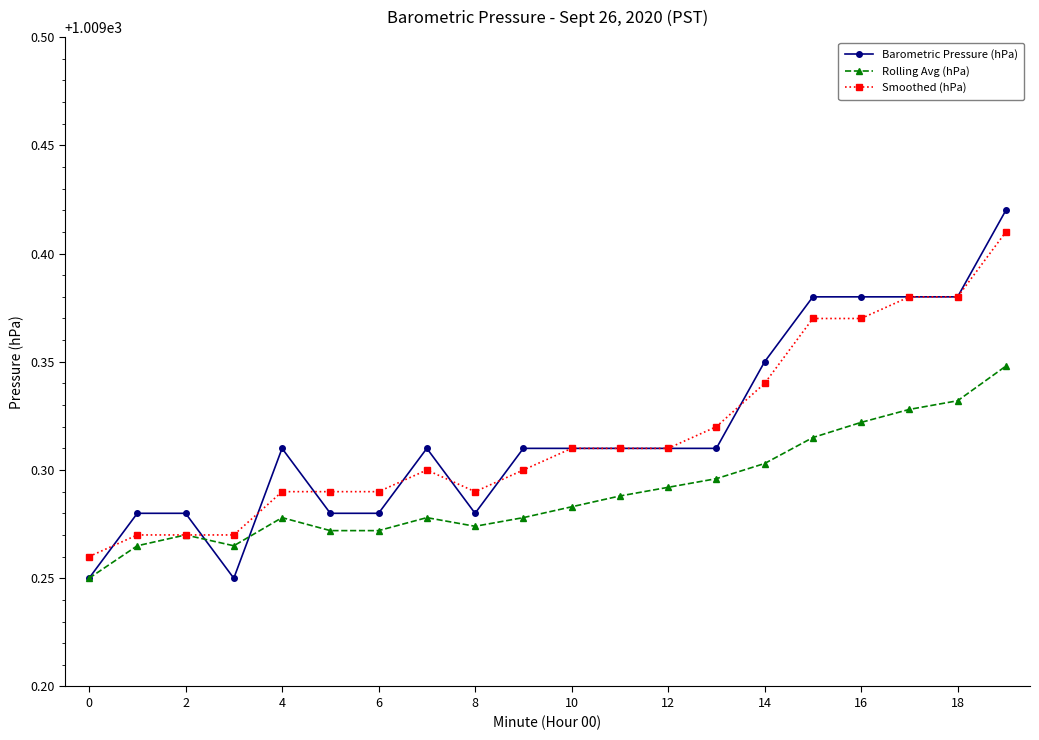

After their last crossing, which series has the higher values: Rolling Avg (hPa) or Barometric Pressure (hPa)?

Barometric Pressure (hPa)